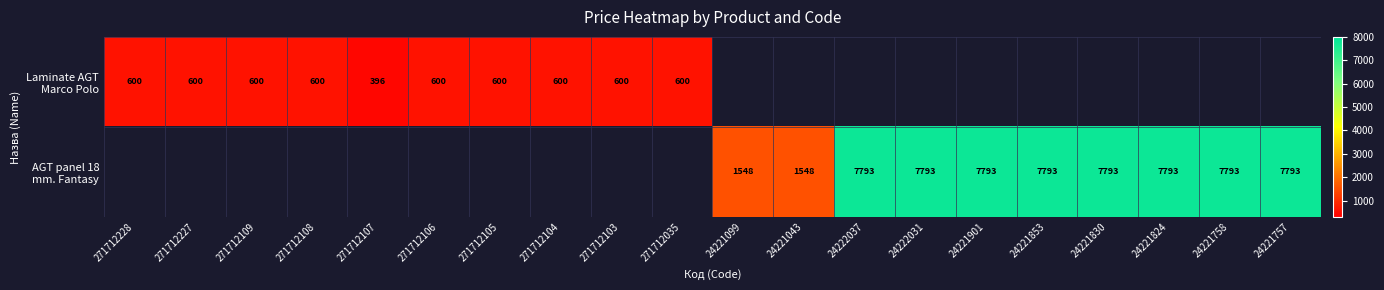

Read the Laminate AGT Marco Polo value at 271712035.

599.9